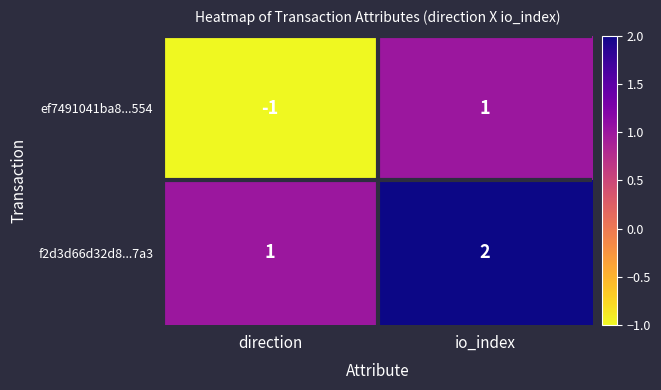

Reading left to right, transcribe all the data shown in this chart.

ef7491041ba8...554: direction=-1	io_index=1
f2d3d66d32d8...7a3: direction=1	io_index=2